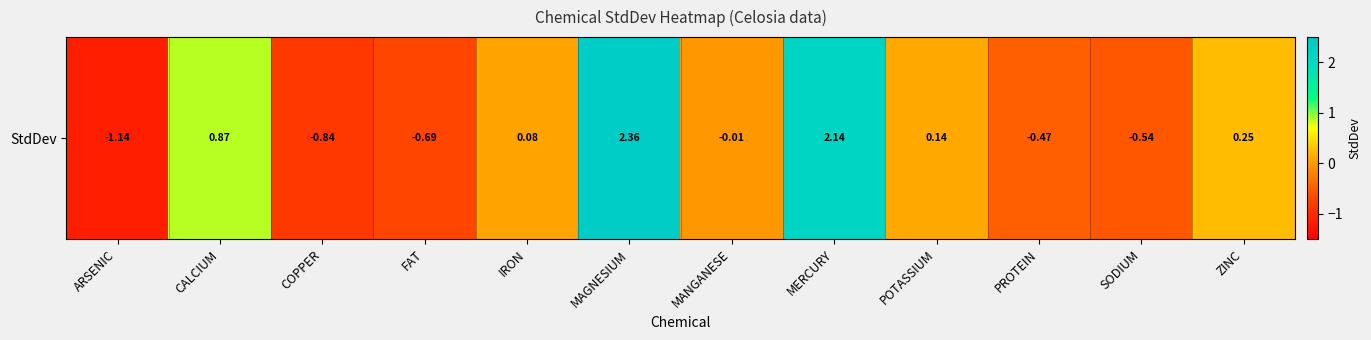

Reading left to right, list all the values displayed in this chart.

ARSENIC=-1.1	CALCIUM=0.9	COPPER=-0.8	FAT=-0.7	IRON=0.1	MAGNESIUM=2.4	MANGANESE=-0.0	MERCURY=2.1	POTASSIUM=0.1	PROTEIN=-0.5	SODIUM=-0.5	ZINC=0.3